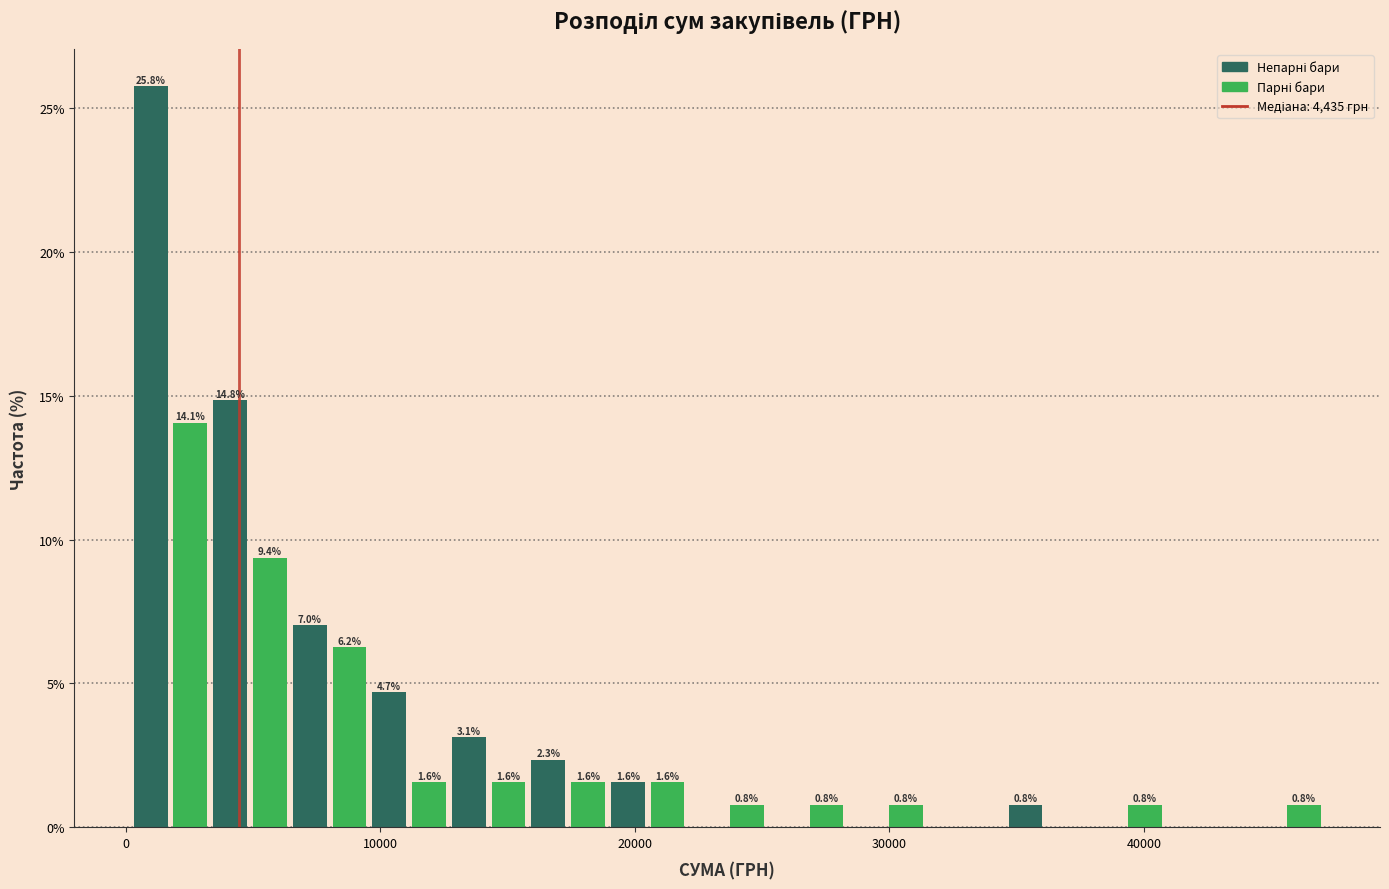

Read against the x-axis, roughly where is the centre of the tallest bar?

1000